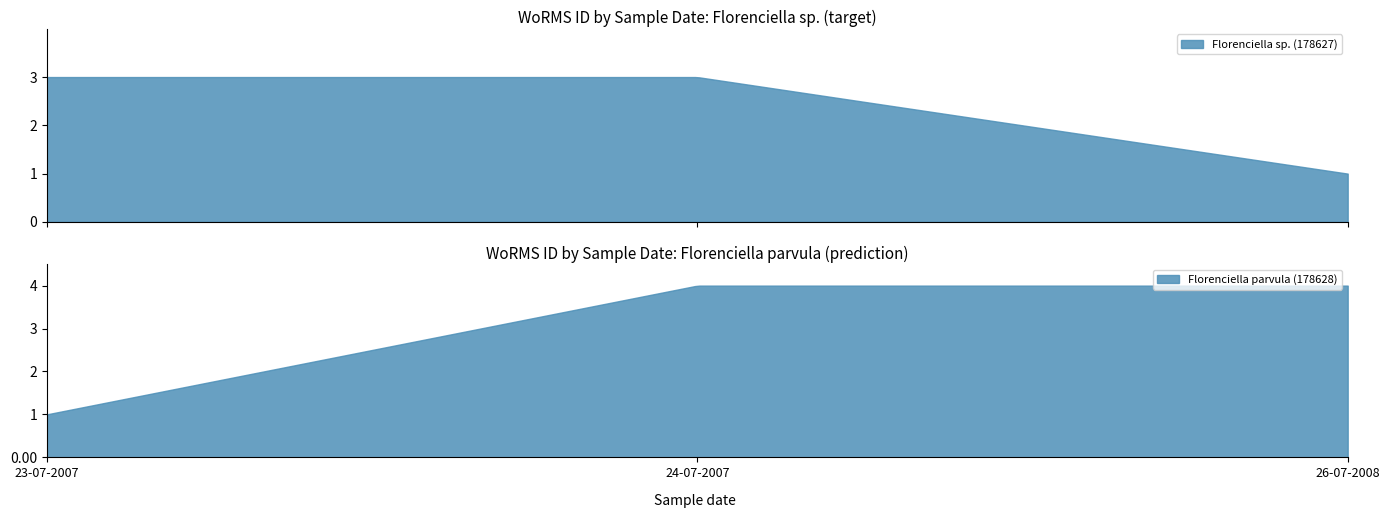

Does the chart display data point markers on the line(s)?

No